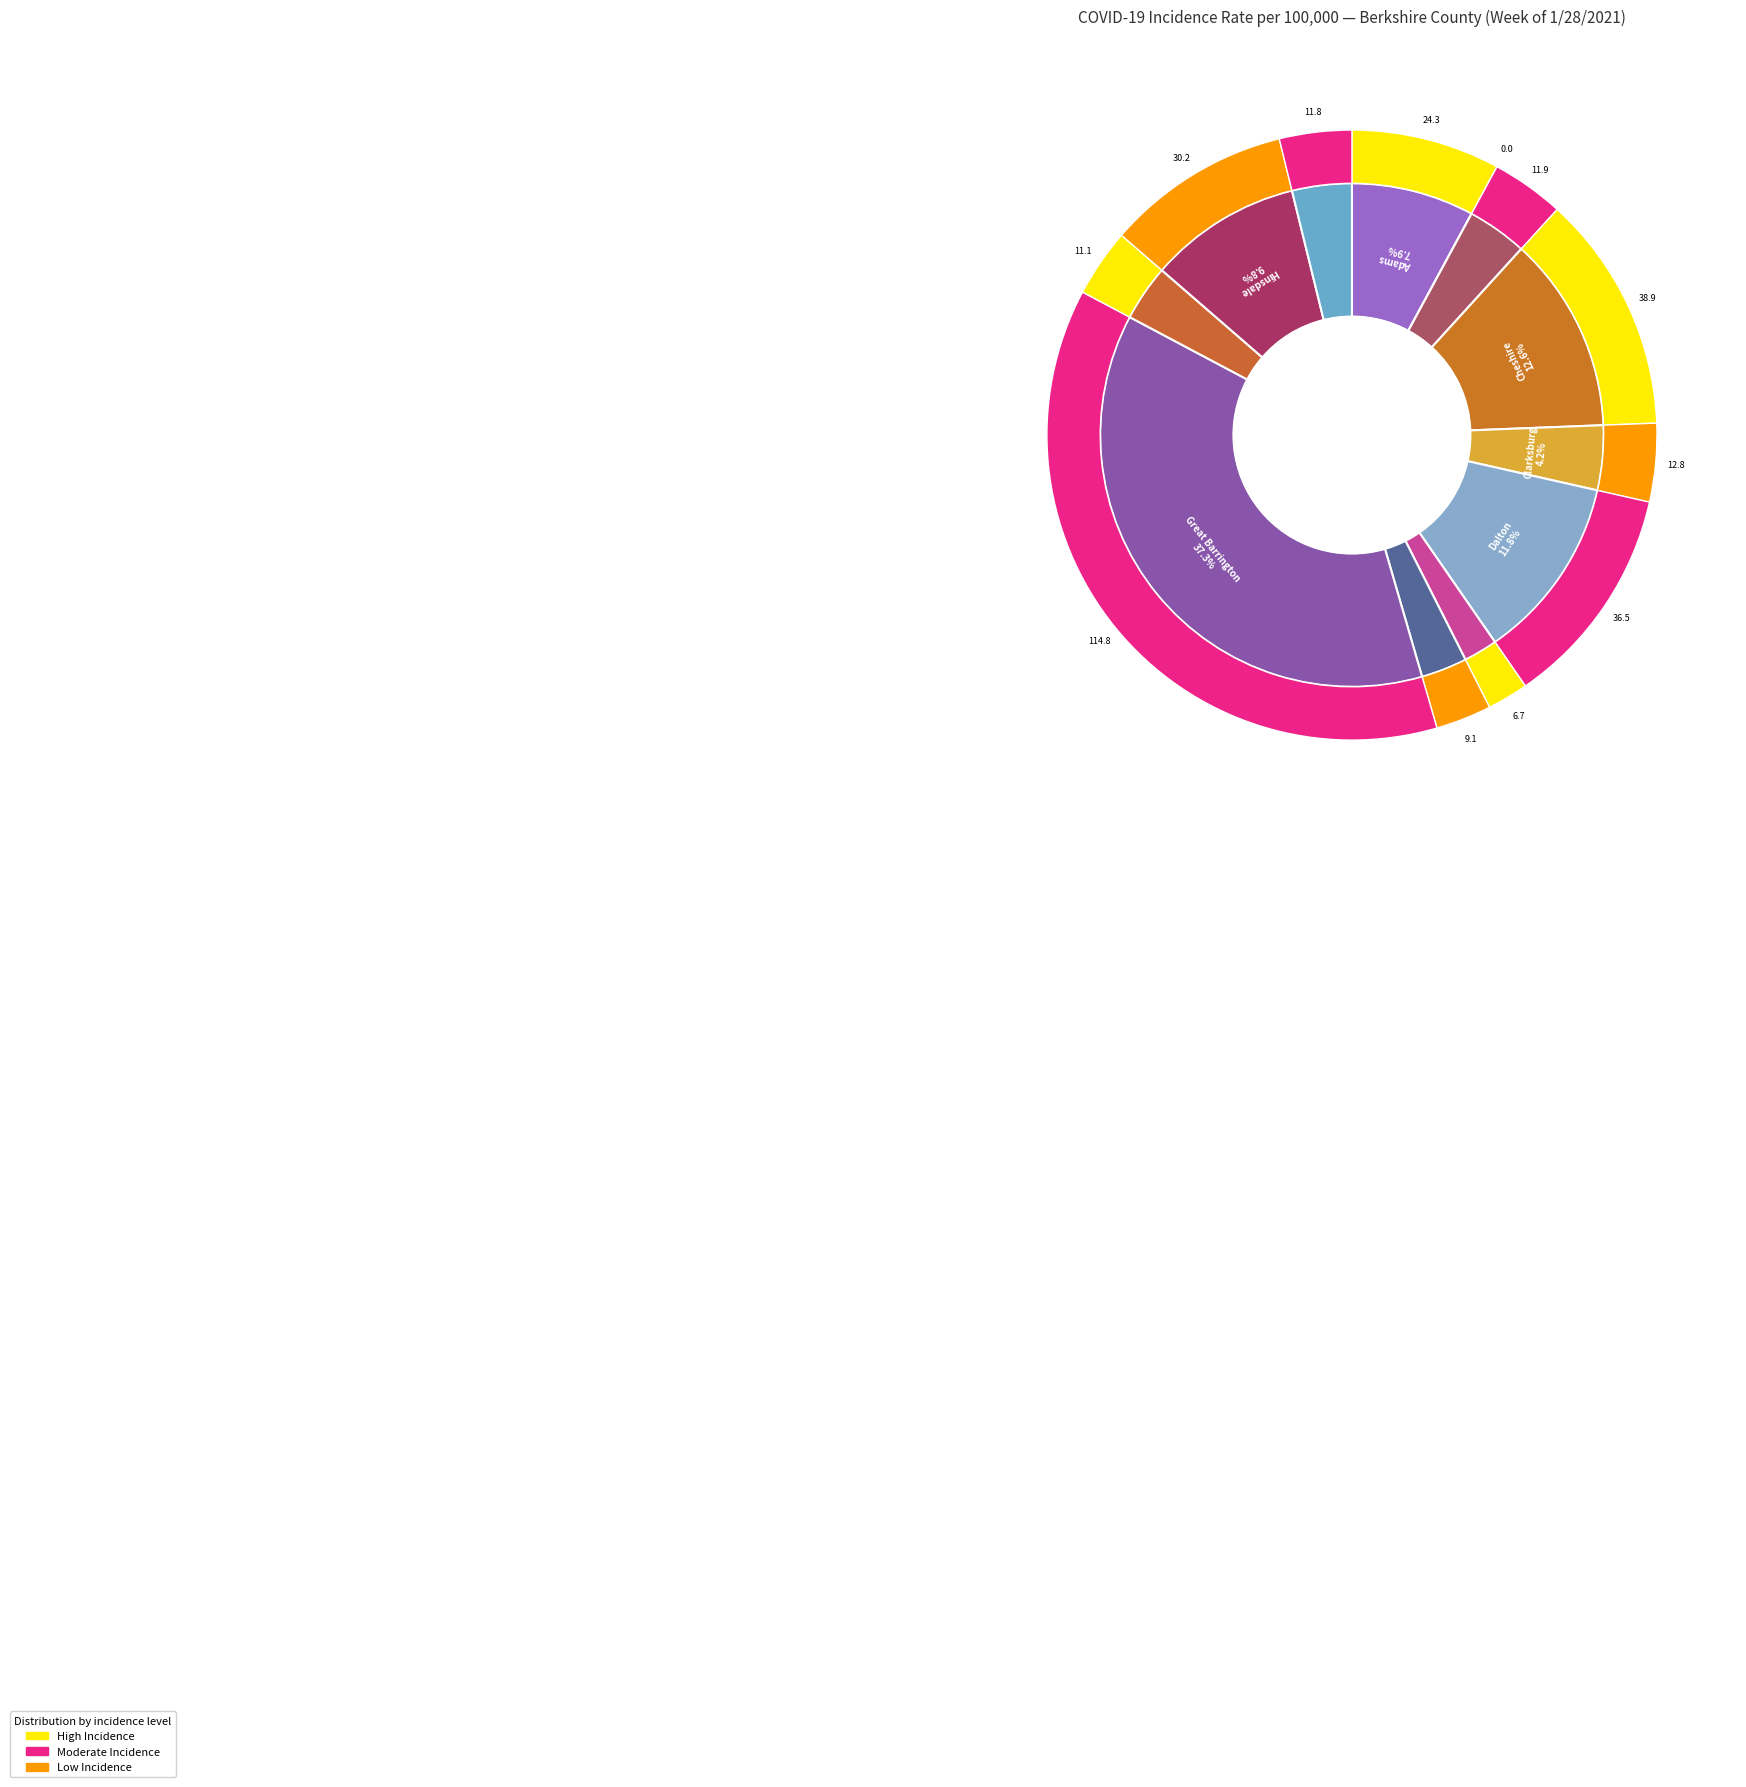

Is the sum of Hancock and Florida greater than half?

No